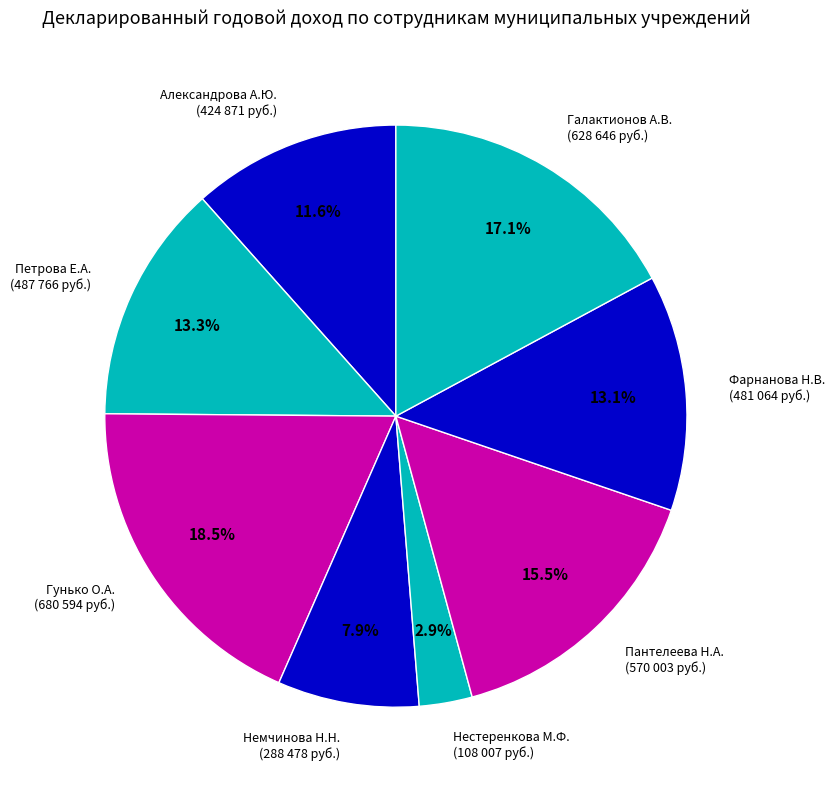

Which slice is the smallest?

Нестеренкова М.Ф.